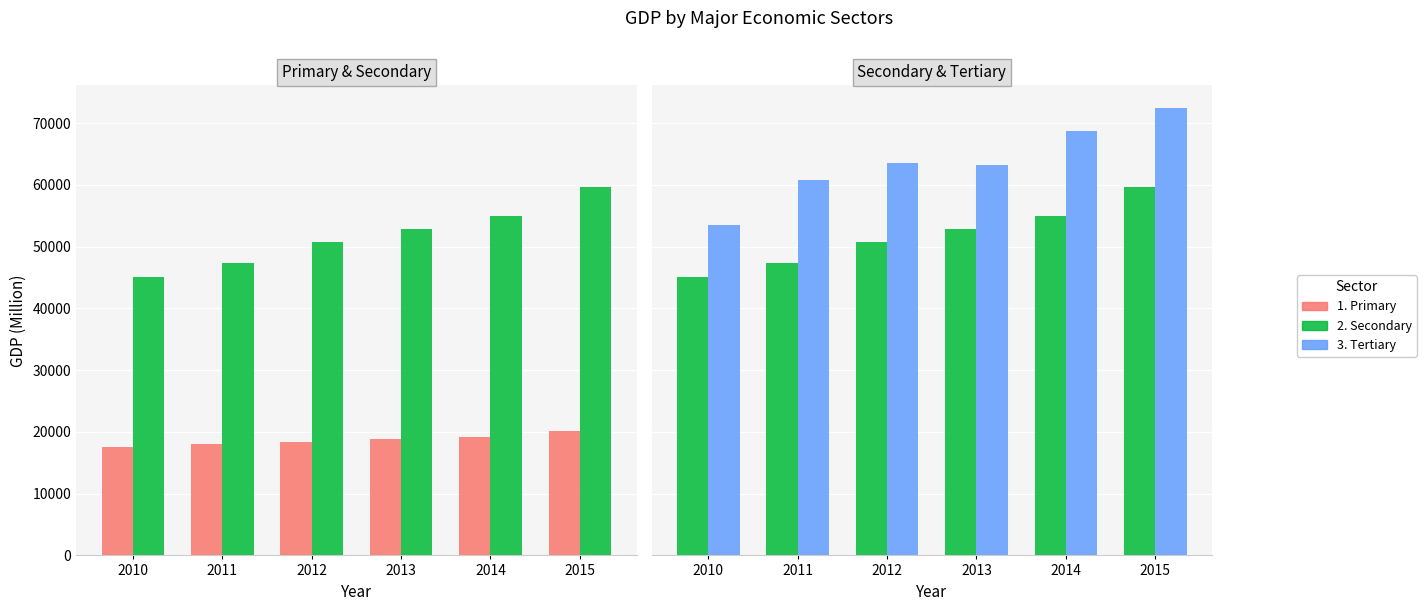

Which has a higher value, 2011 or 2013?

2013